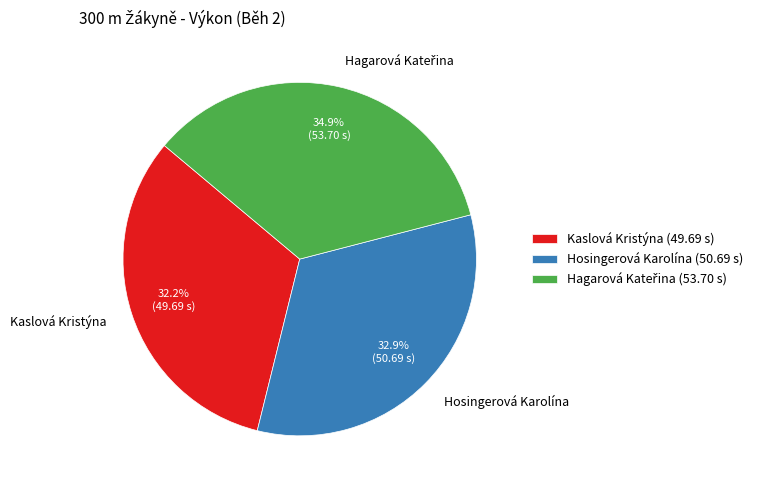

How many slices are in this pie chart?

3